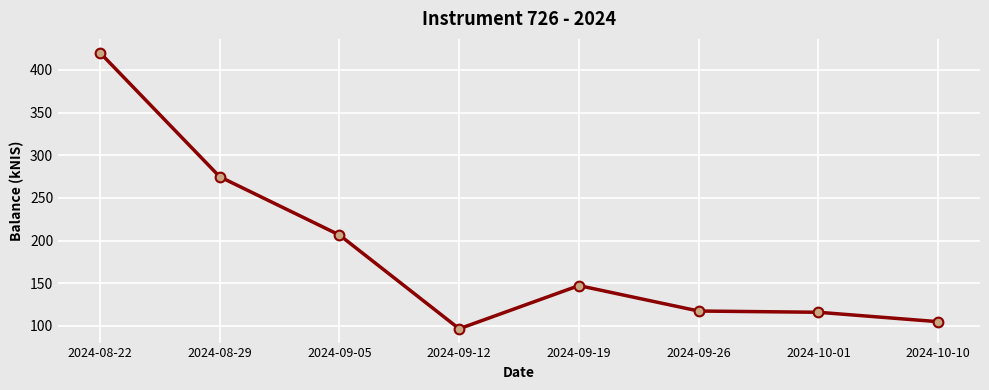

How many lines are shown in the chart?

1